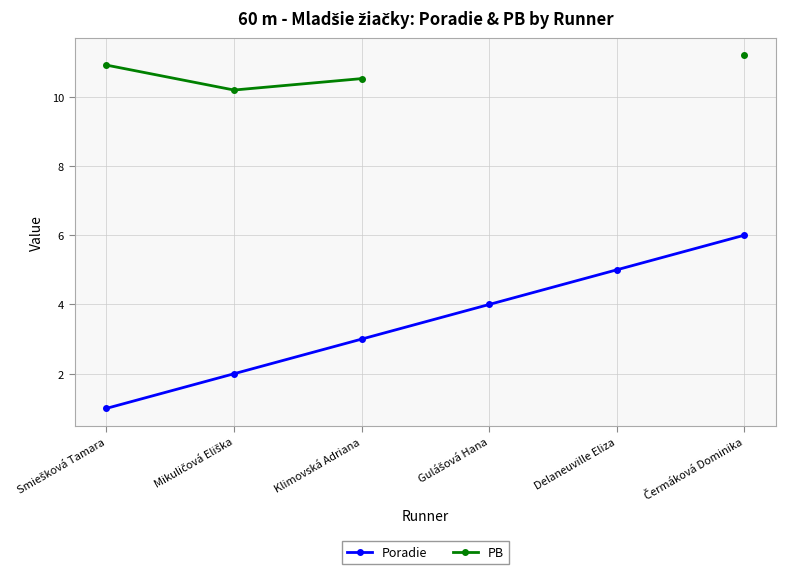

What are all the series names shown in the legend?

Poradie, PB